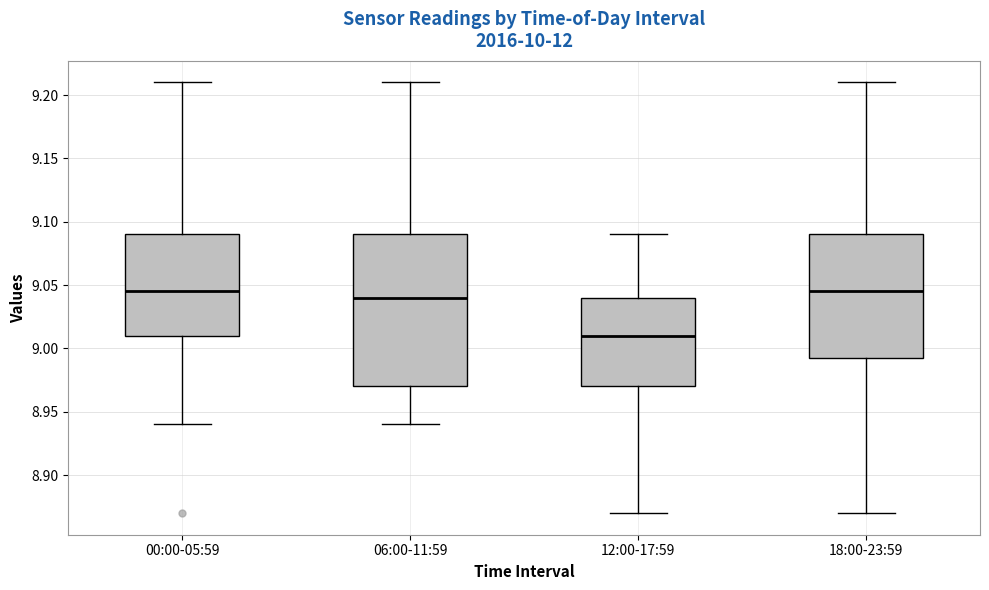

Comparing the boxes themselves (not the whiskers), which one is the tallest?

06:00-11:59